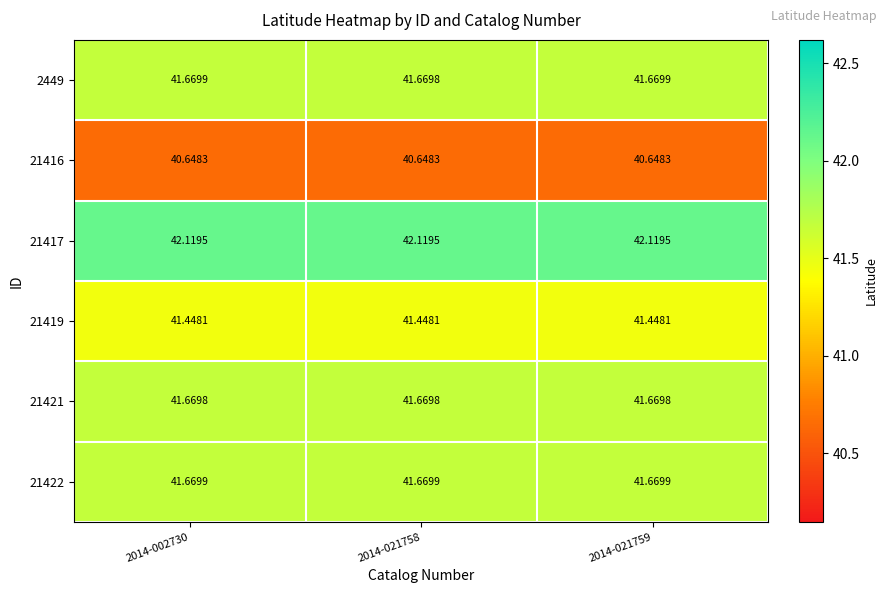

What is the total value across all series at 2014-002730?

249.2